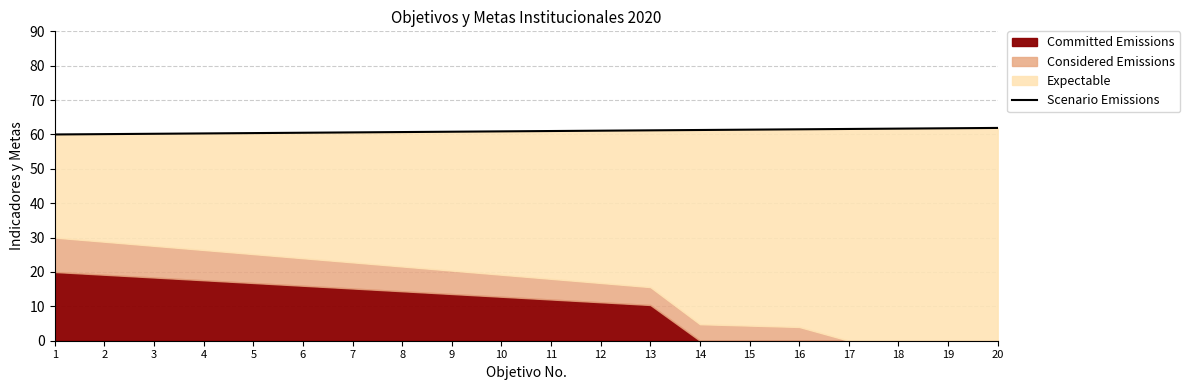

Between 1 and 10, which is larger?

10